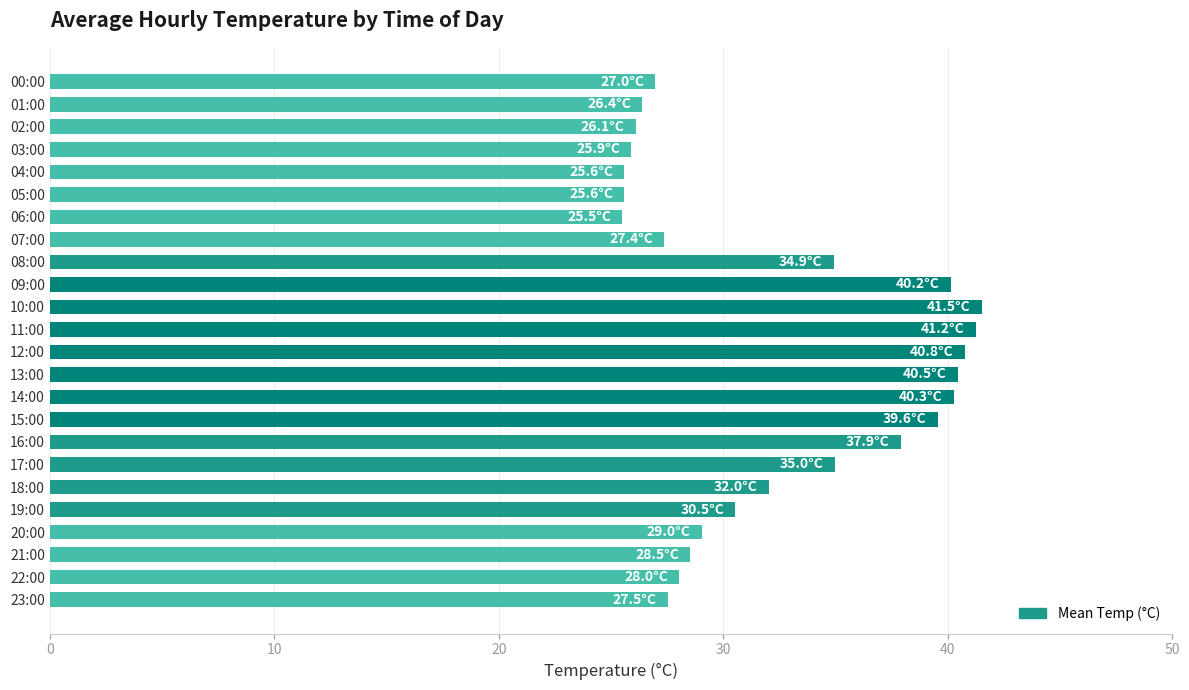

What is the sum of all values?

777.0